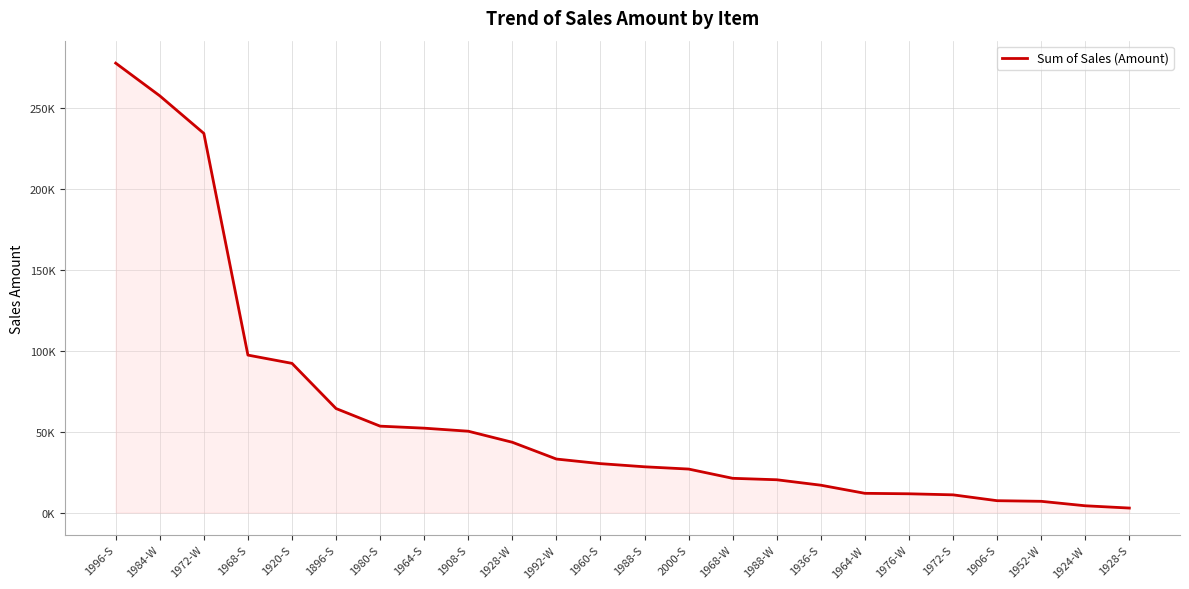

What is the label of the 4th point from the right?

1906-S